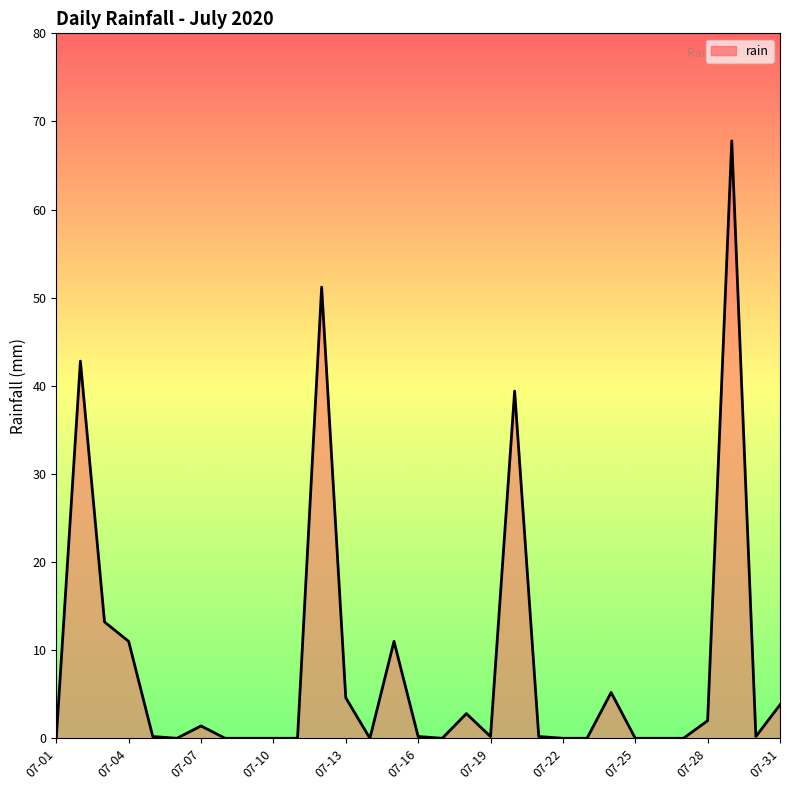

What is the greatest value displayed?

67.8